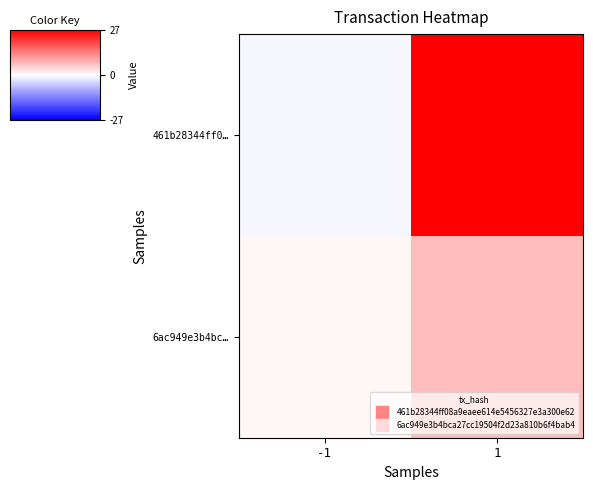

Which series has the widest spread of values?

461b28344ff0…